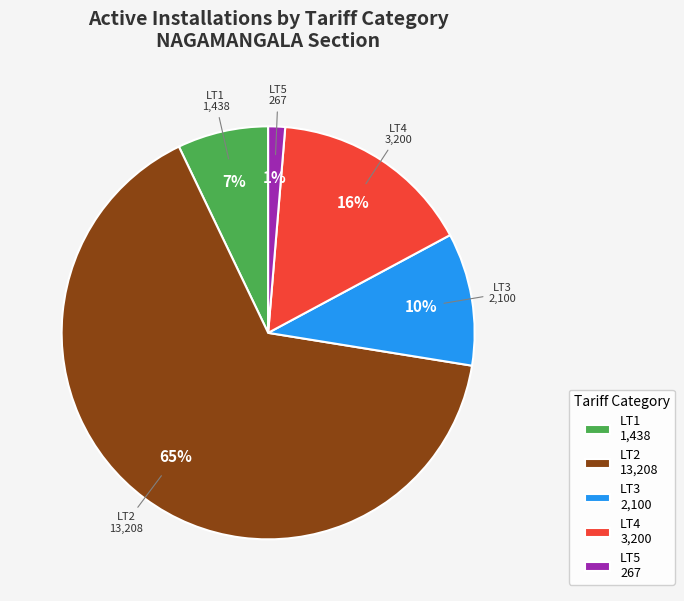

How many slices are in this pie chart?

5